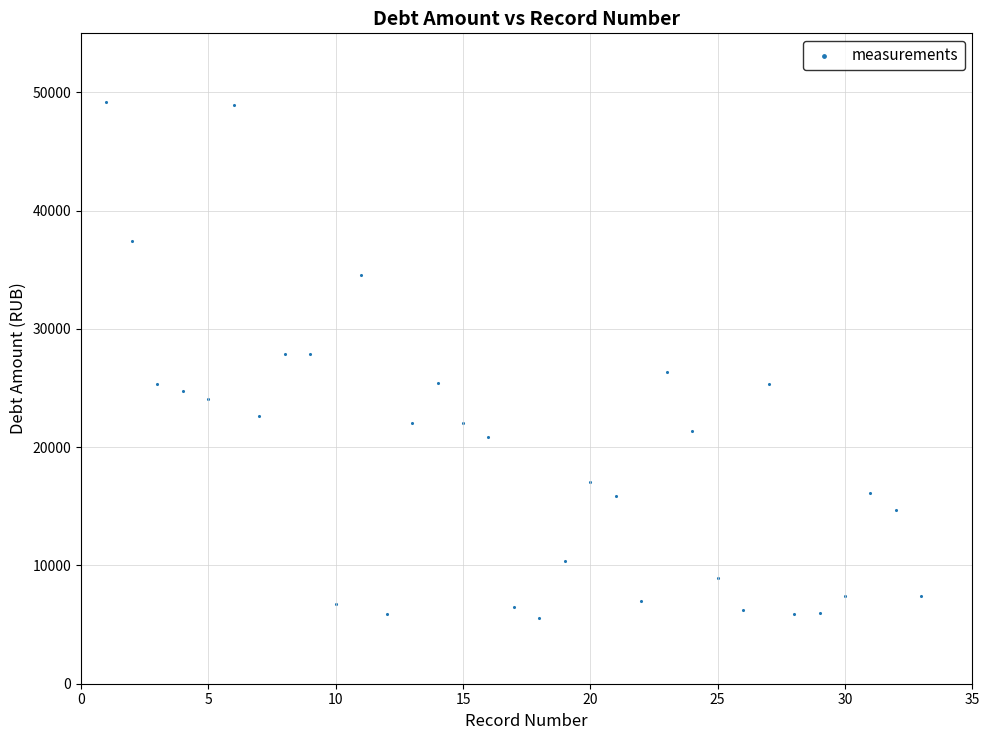

What is the range of Y values (max minus min)?

43636.2